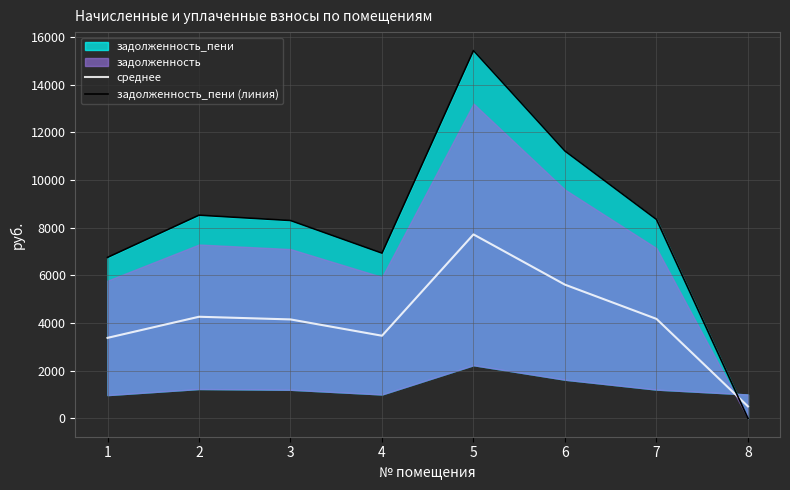

What is the sum of the среднее values at 3 and 1?

7528.6